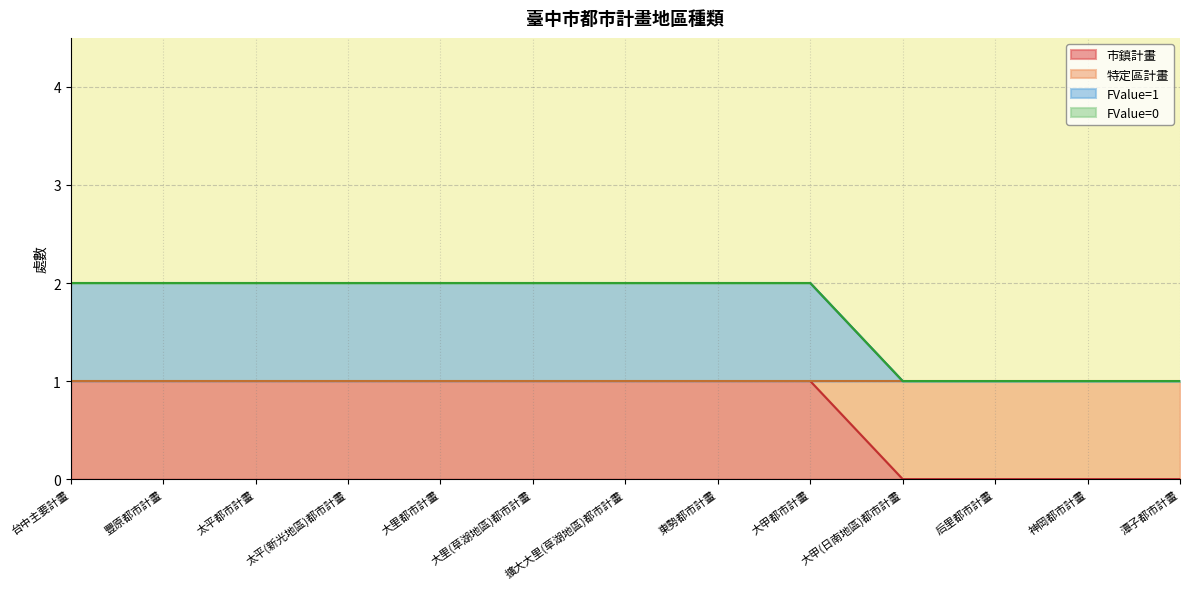

At which label is Complex1_count closest to 1?

台中主要計畫